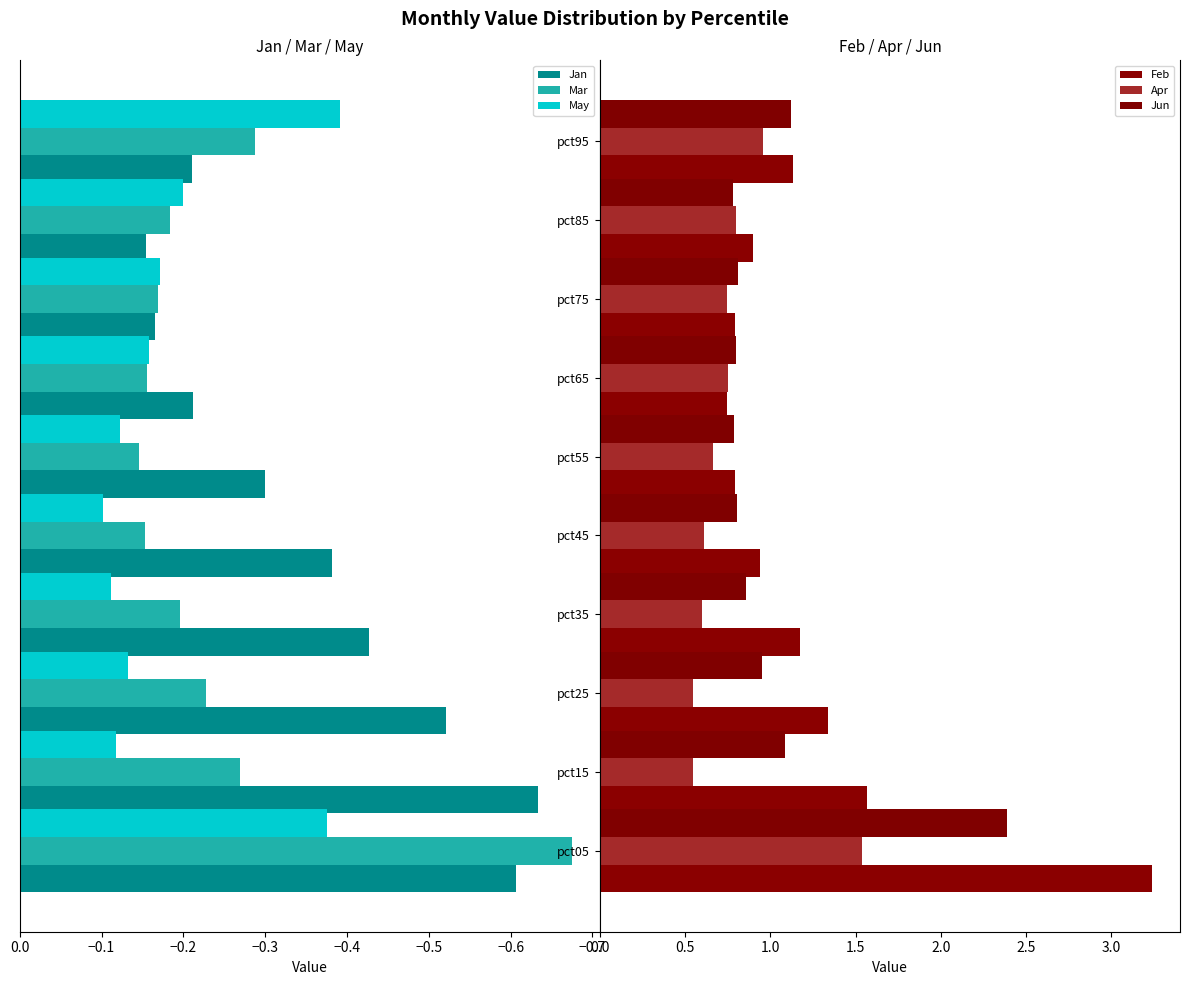

Is it true that Mar equals -0.3 at pct75?

False